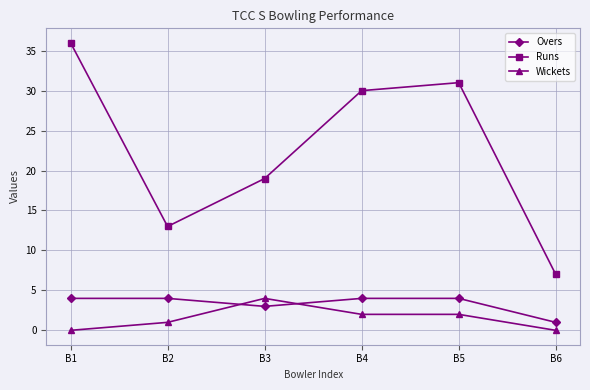

The Wickets series shows 2 at B4. True or false?

True